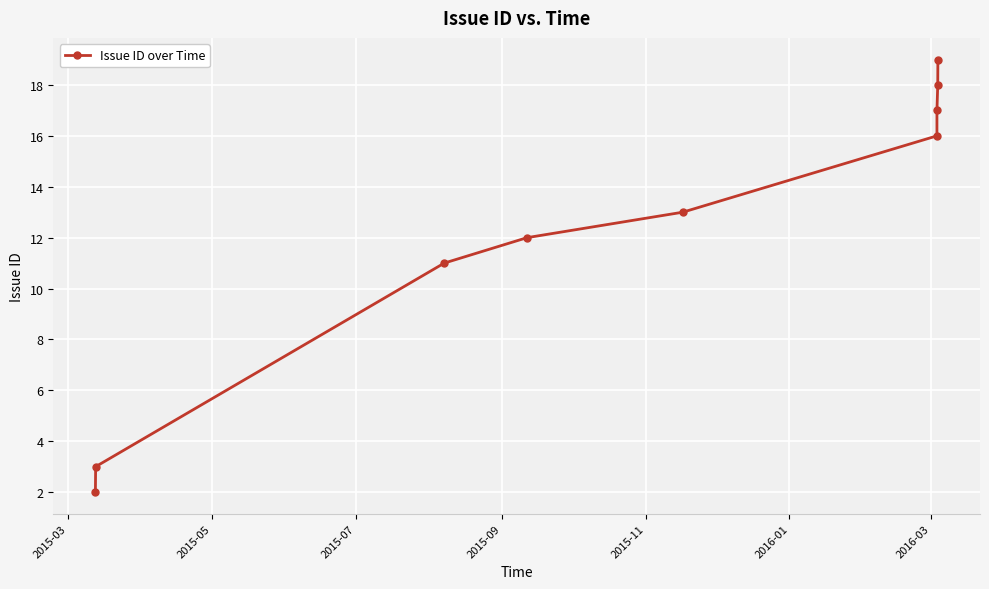

What is the average value?

12